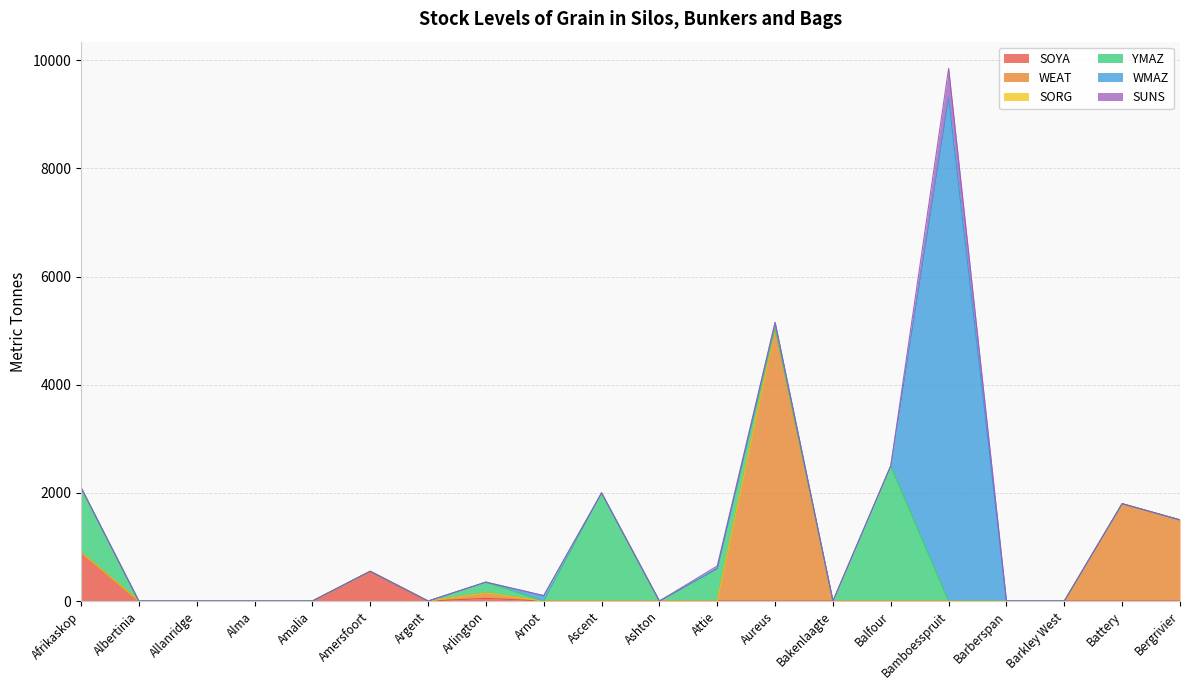

Which label corresponds to the largest value in the chart?

Bamboesspruit